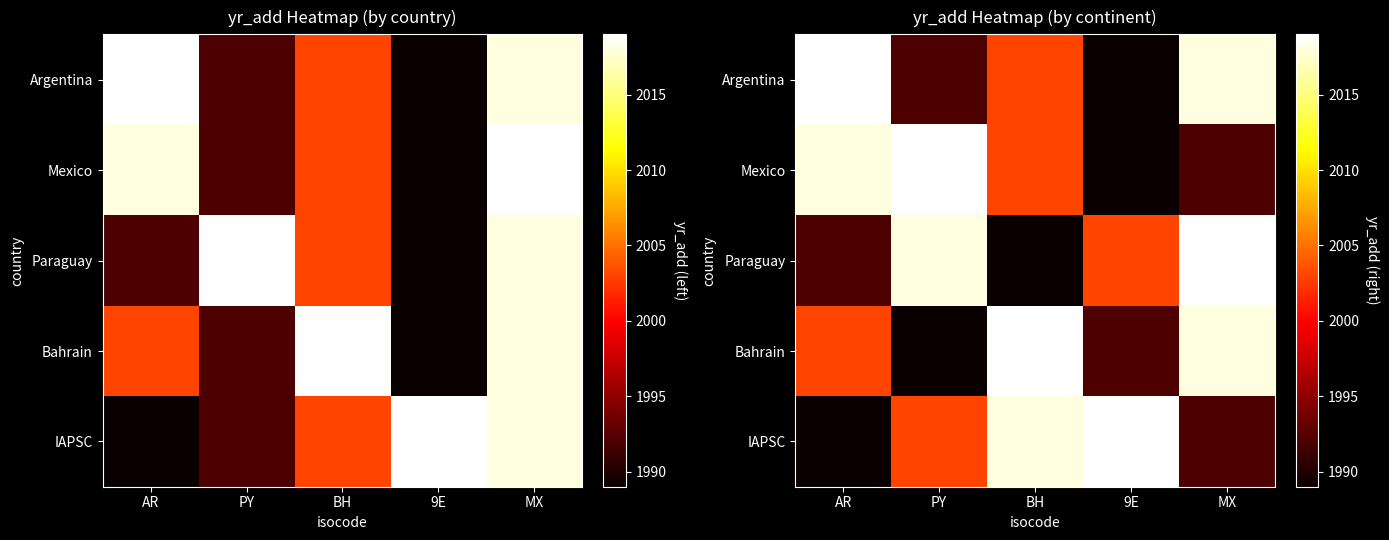

True or false: Paraguay has a value of 3269 at AR.

False